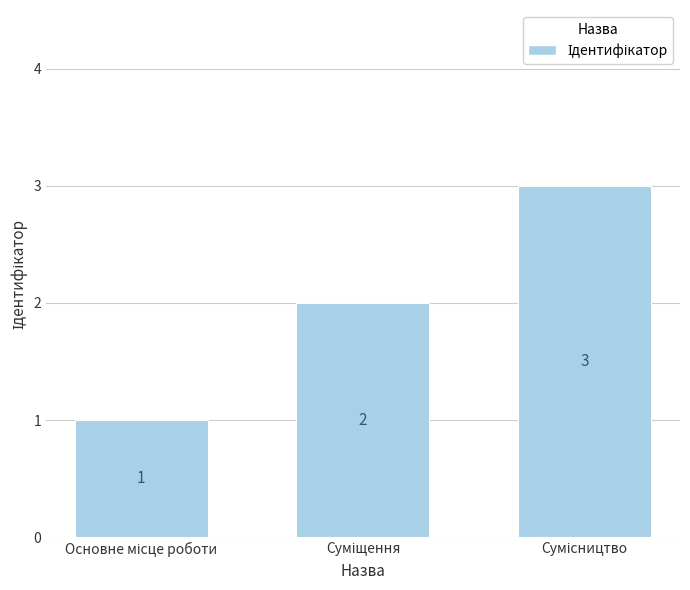

Reading left to right, extract all data points from this chart.

1	2	3